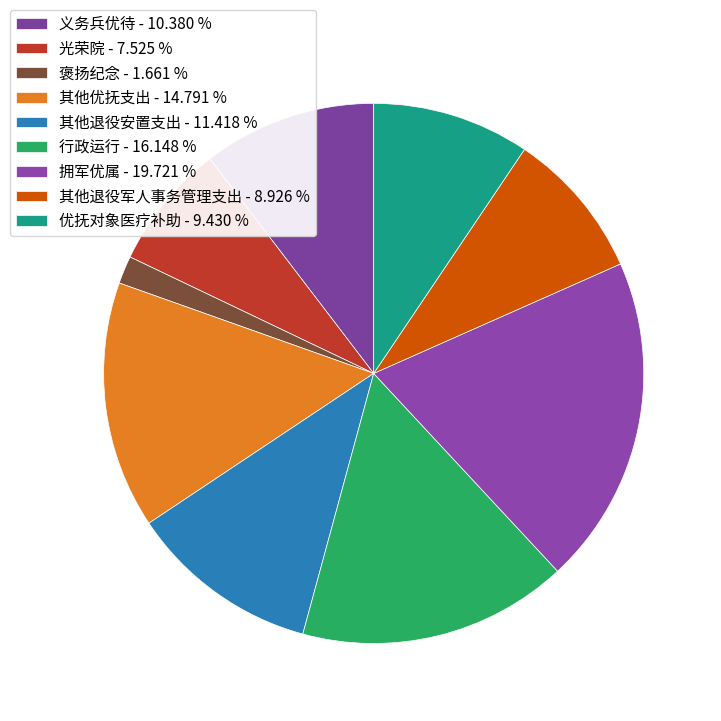

To the nearest percent, what portion does 拥军优属 represent?

20%